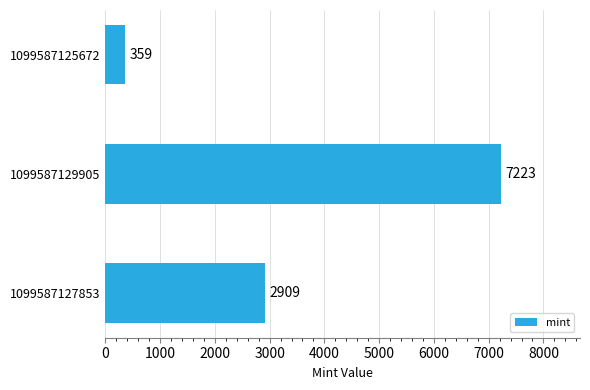

What is the difference between the maximum and minimum values?

6864